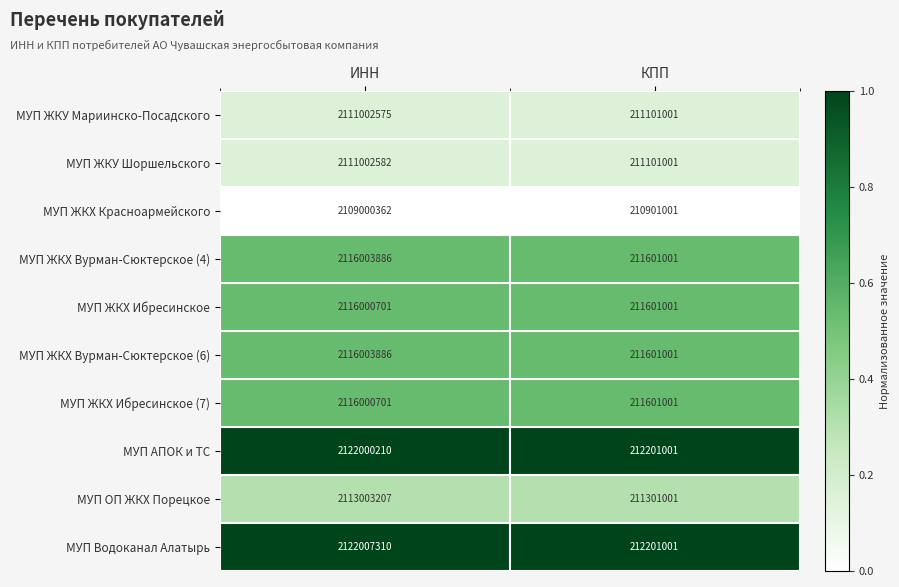

Reading right to left, transcribe all the data shown in this chart.

МУП ЖКУ Мариинско-Посадского: 211101001	2111002575
МУП ЖКУ Шоршельского: 211101001	2111002582
МУП ЖКХ Красноармейского: 210901001	2109000362
МУП ЖКХ Вурман-Сюктерское (4): 211601001	2116003886
МУП ЖКХ Ибресинское: 211601001	2116000701
МУП ЖКХ Вурман-Сюктерское (6): 211601001	2116003886
МУП ЖКХ Ибресинское (7): 211601001	2116000701
МУП АПОК и ТС: 212201001	2122000210
МУП ОП ЖКХ Порецкое: 211301001	2113003207
МУП Водоканал Алатырь: 212201001	2122007310